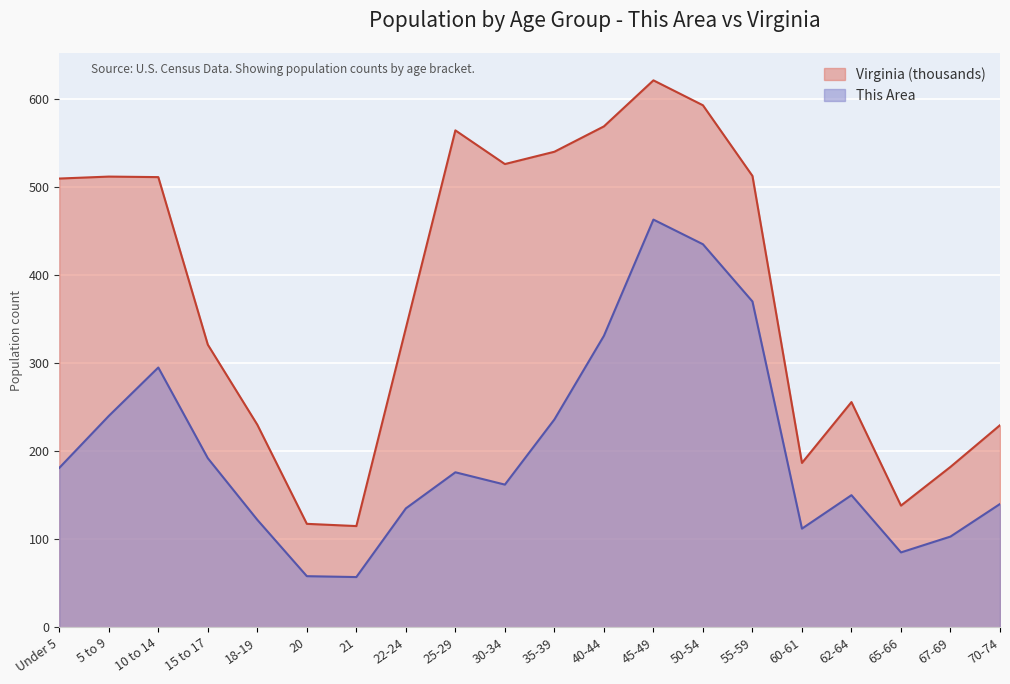

Between 22-24 and 25-29, which series saw the biggest shift?

Virginia (thousands)